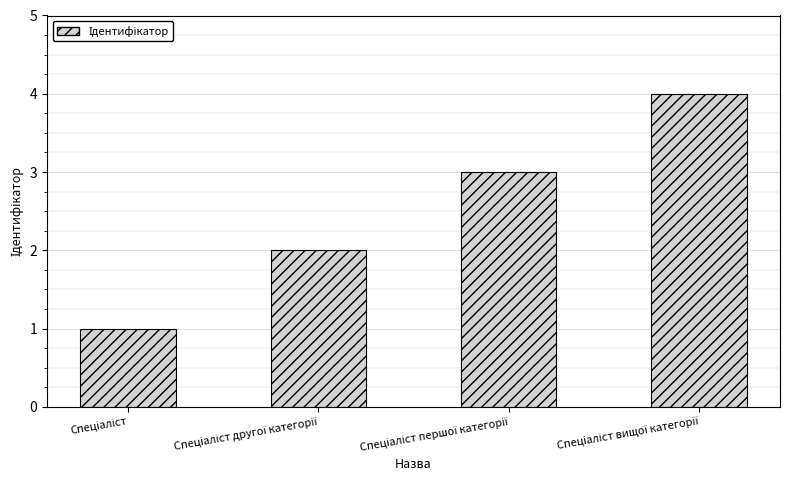

What is the sum of all values?

10